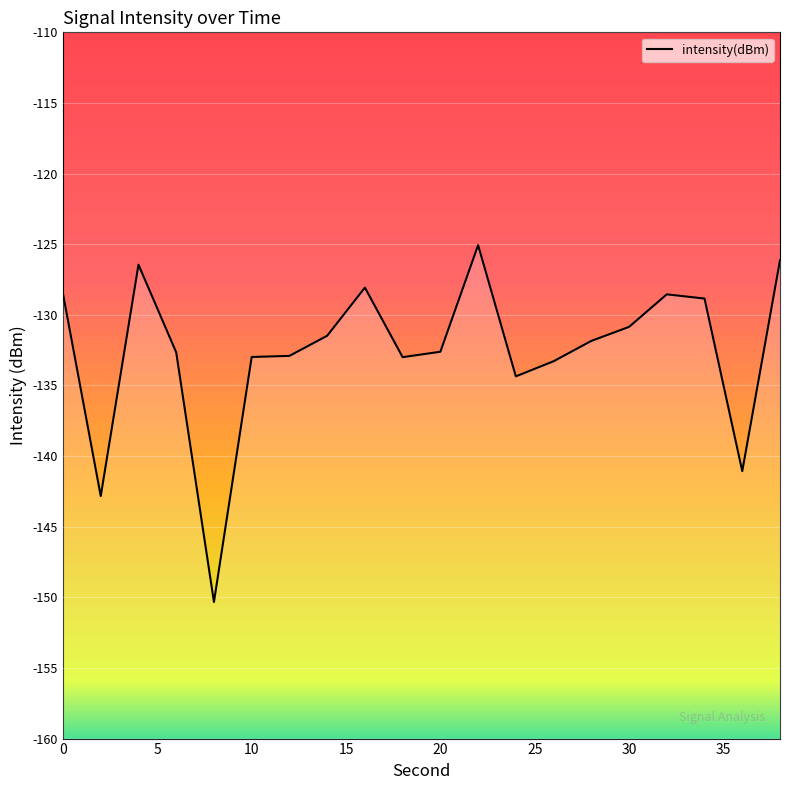

The value at 18 is -93.1. True or false?

False